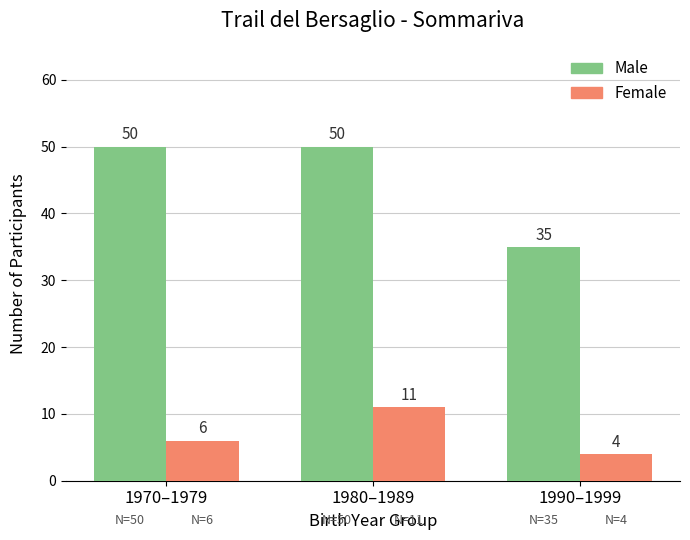

What is the sum of all Male values?

135